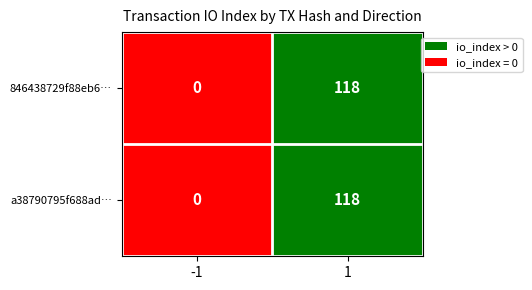

What is the average value of the a38790795f688ad… series?

59